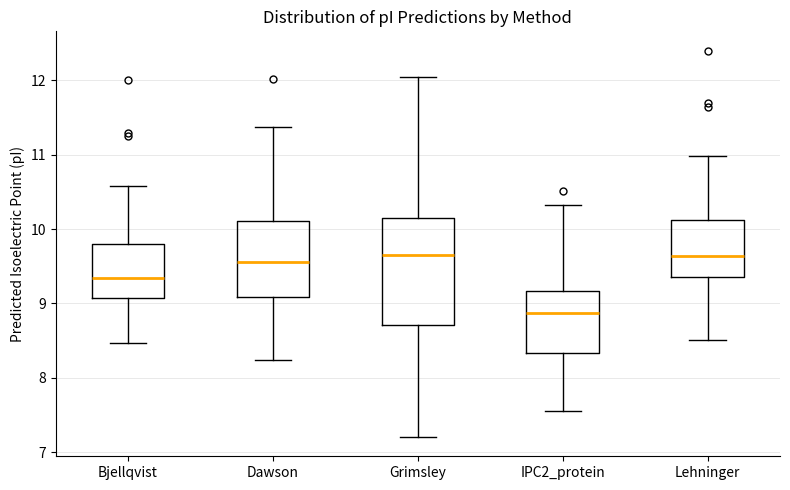

Reading left to right, read every box against the y-axis: the position of its median line, the range the box covers, and the ends of its whiskers. The values are not printed on the chart, so give them approximately, as read against the axis.

Bjellqvist: median 9.3, box 9.1 to 9.8, whiskers 8.5 to 10.6
Dawson: median 9.6, box 9.1 to 10.1, whiskers 8.2 to 11.4
Grimsley: median 9.6, box 8.7 to 10.1, whiskers 7.2 to 12.0
IPC2_protein: median 8.9, box 8.3 to 9.2, whiskers 7.6 to 10.3
Lehninger: median 9.6, box 9.4 to 10.1, whiskers 8.5 to 11.0